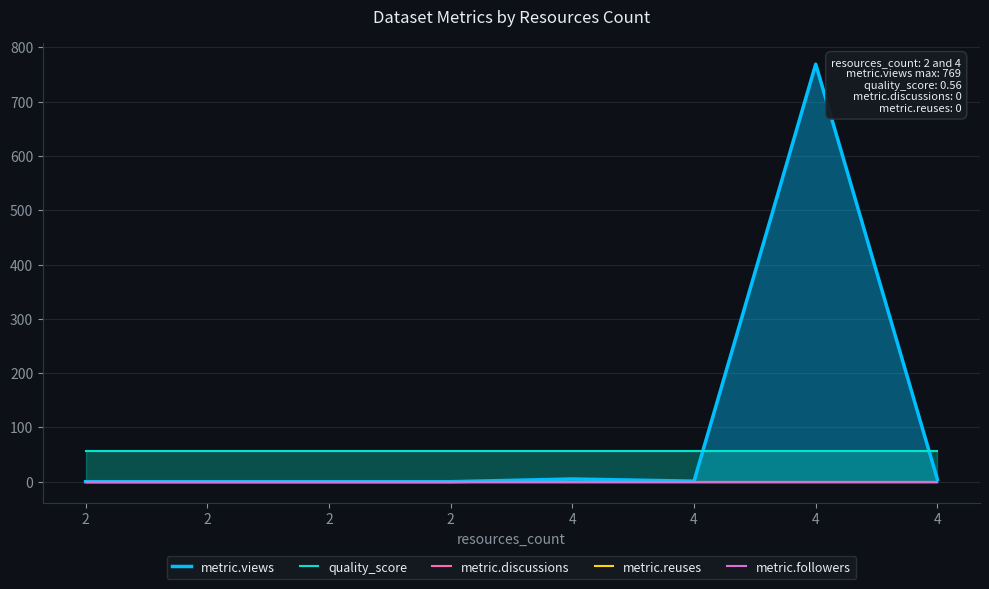

Reading left to right, extract all data points from this chart.

metric.views: 2=0.0	2=0.0	2=0.0	2=0.0	4=5.0	4=1.0	4=769.0	4=4.0
quality_score: 2=56.0	2=56.0	2=56.0	2=56.0	4=56.0	4=56.0	4=56.0	4=56.0
metric.discussions: 2=0.0	2=0.0	2=0.0	2=0.0	4=0.0	4=0.0	4=0.0	4=0.0
metric.reuses: 2=0.0	2=0.0	2=0.0	2=0.0	4=0.0	4=0.0	4=0.0	4=0.0
metric.followers: 2=0.0	2=0.0	2=0.0	2=0.0	4=0.0	4=0.0	4=0.0	4=0.0